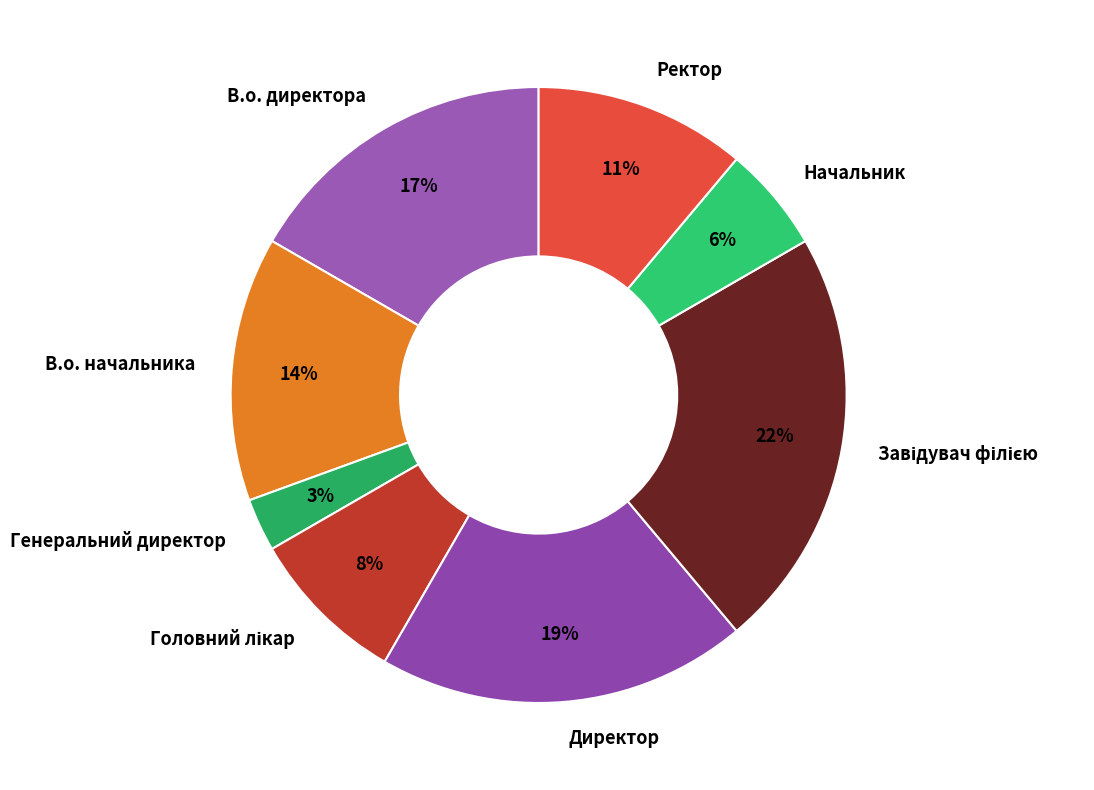

To the nearest percent, what percentage of the pie is В.о. начальника?

14%